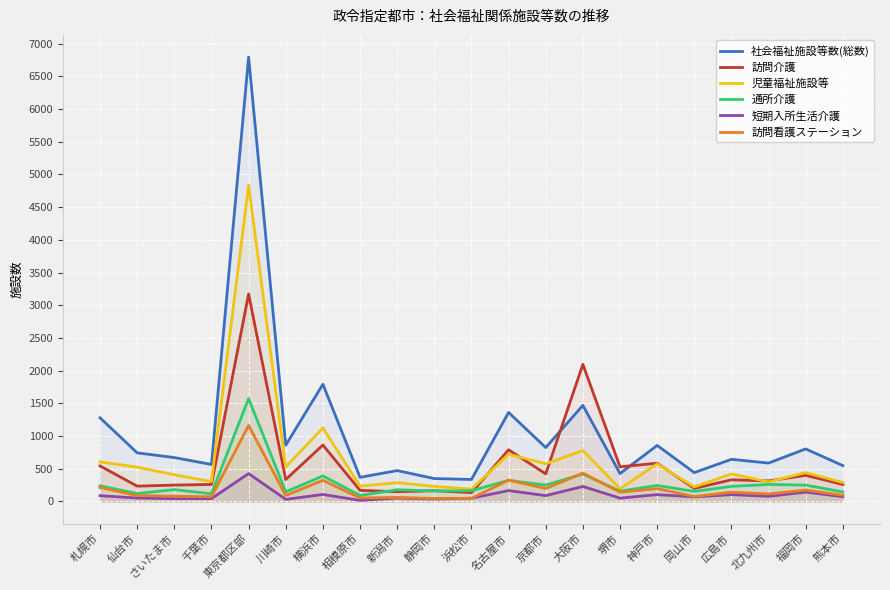

At which category does the chart reach its minimum across all series?

相模原市